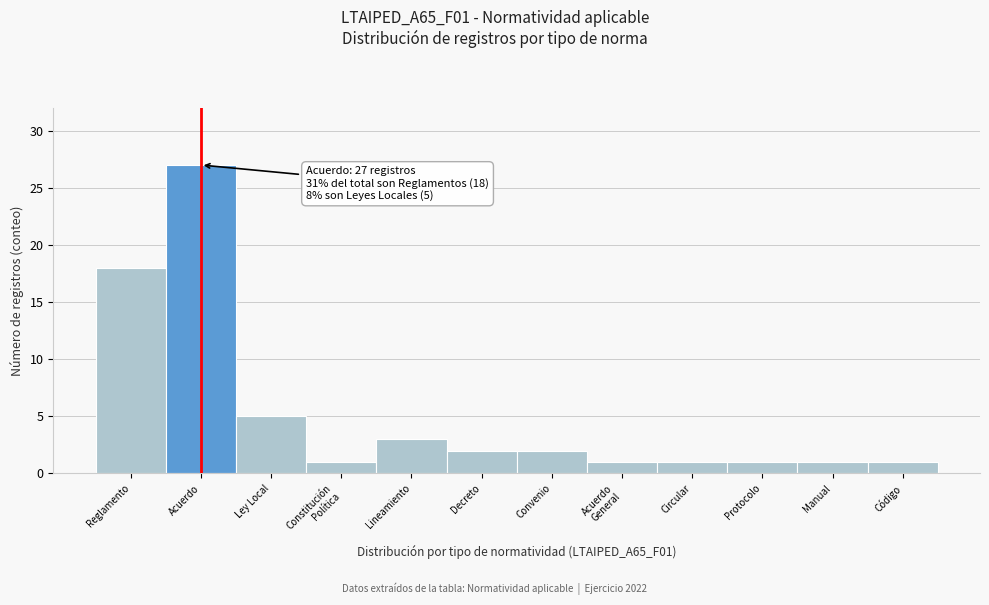

Reading left to right, what are all the values shown in this chart?

18	27	5	1	3	2	2	1	1	1	1	1